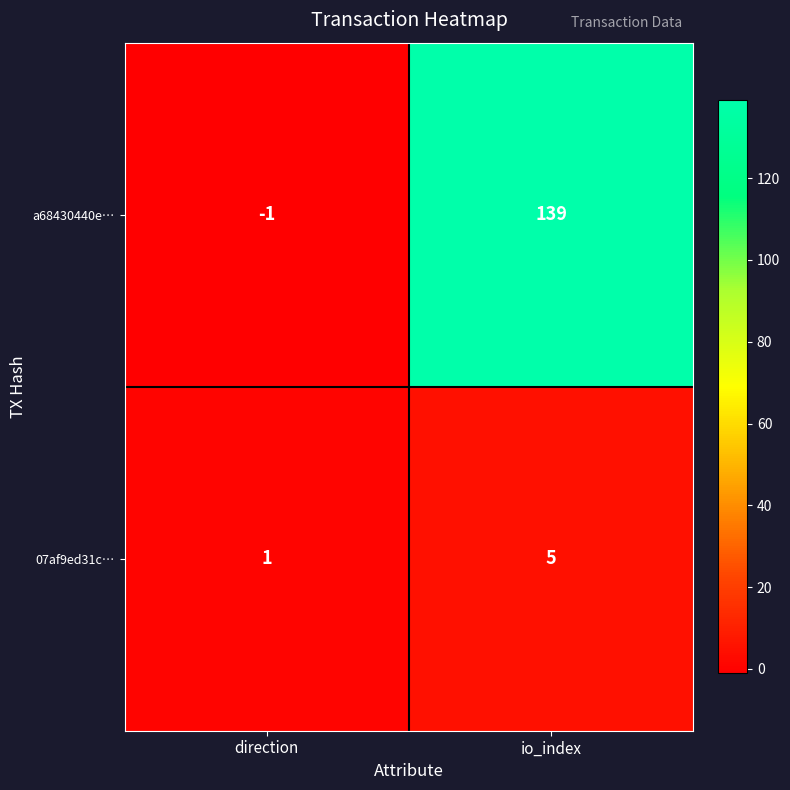

What is the difference between the 07af9ed31c… values at io_index and direction?

4